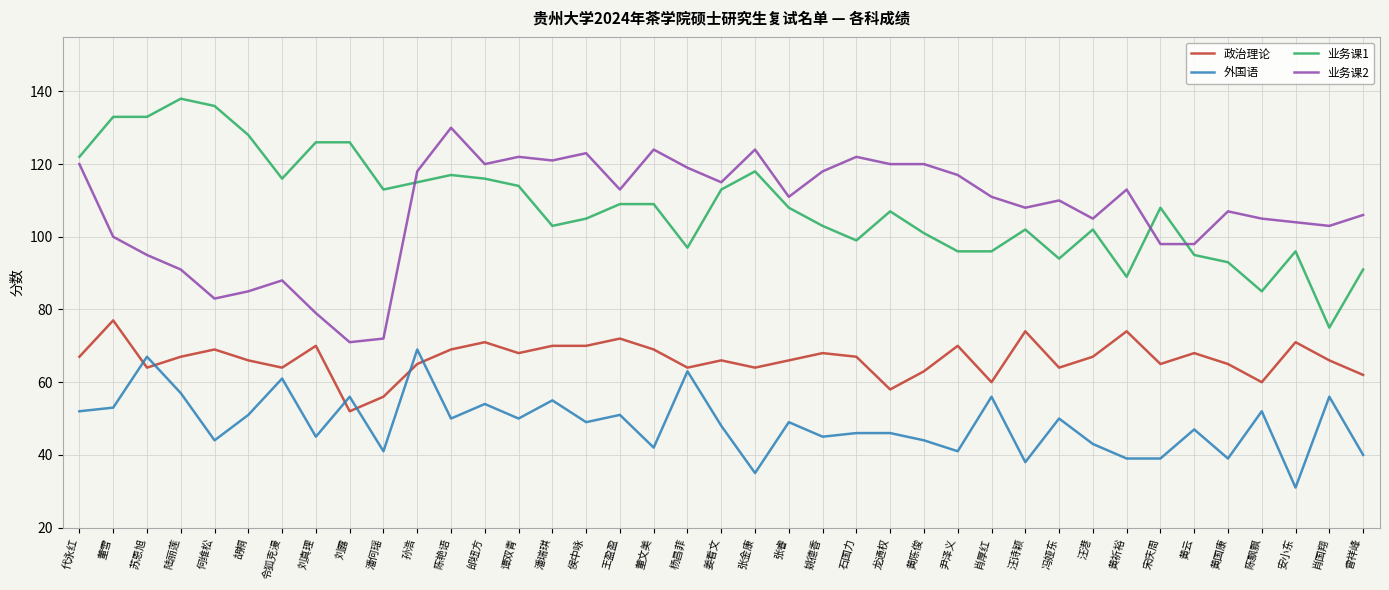

What position from the left is 张睿?

22